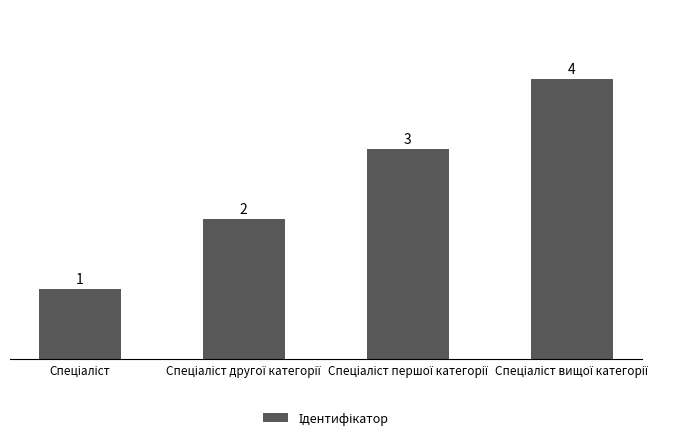

Reading right to left, transcribe all the data shown in this chart.

4	3	2	1